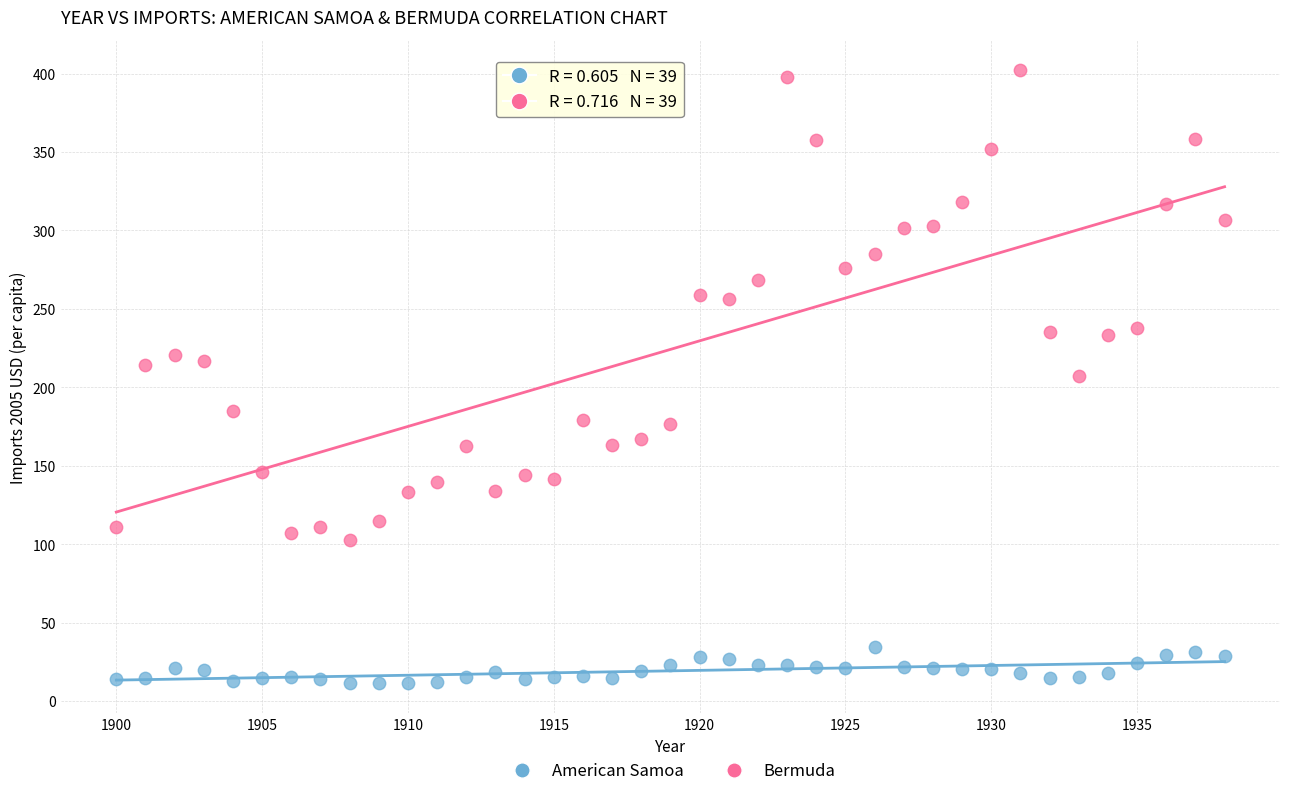

Which series reaches the maximum Y coordinate?

Bermuda